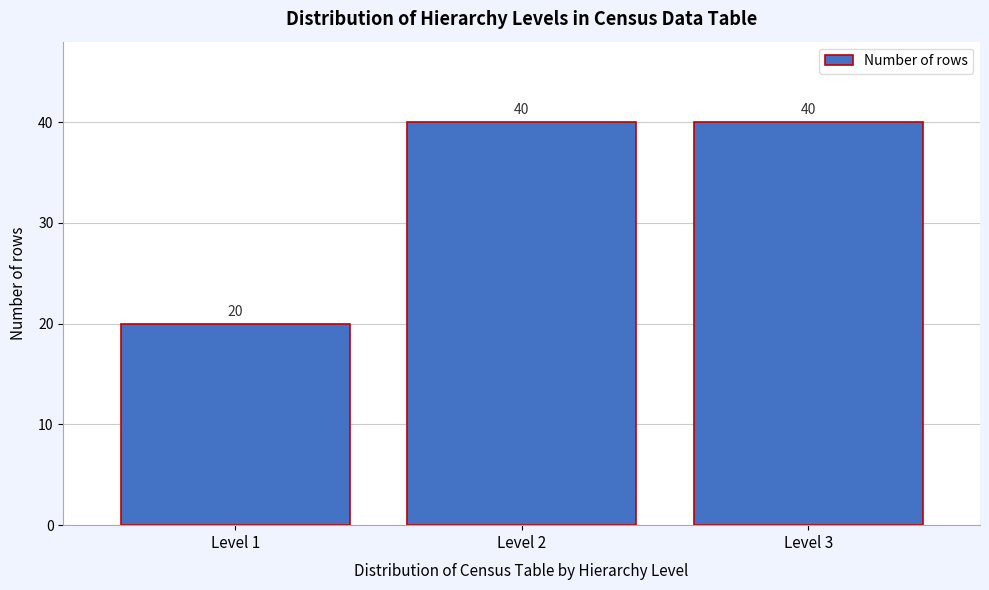

Reading left to right, list every bar in this chart as the range it spans on the x-axis followed by its height.

0.5 to 1.5: 20
1.5 to 2.5: 40
2.5 to 3.5: 40